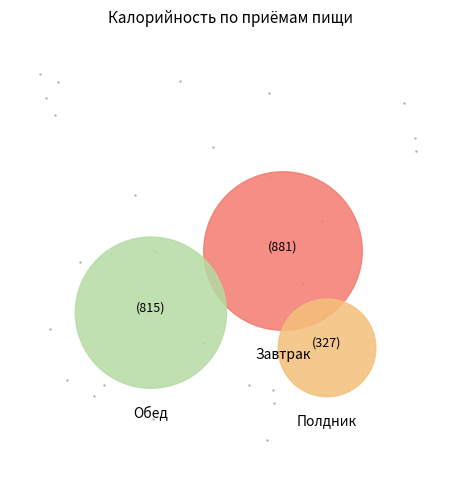

To the nearest percent, what percentage of the pie is Полдник?

16%